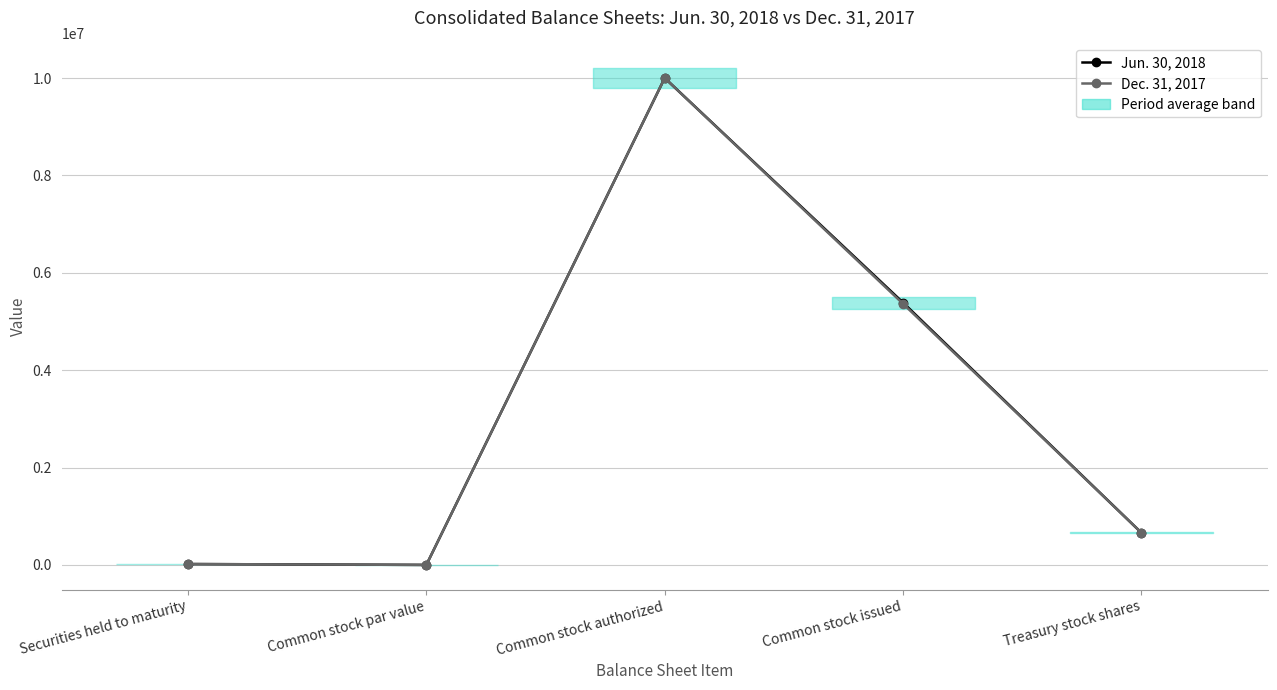

True or false: Jun. 30, 2018 has a value of 10882 at Securities held to maturity.

False